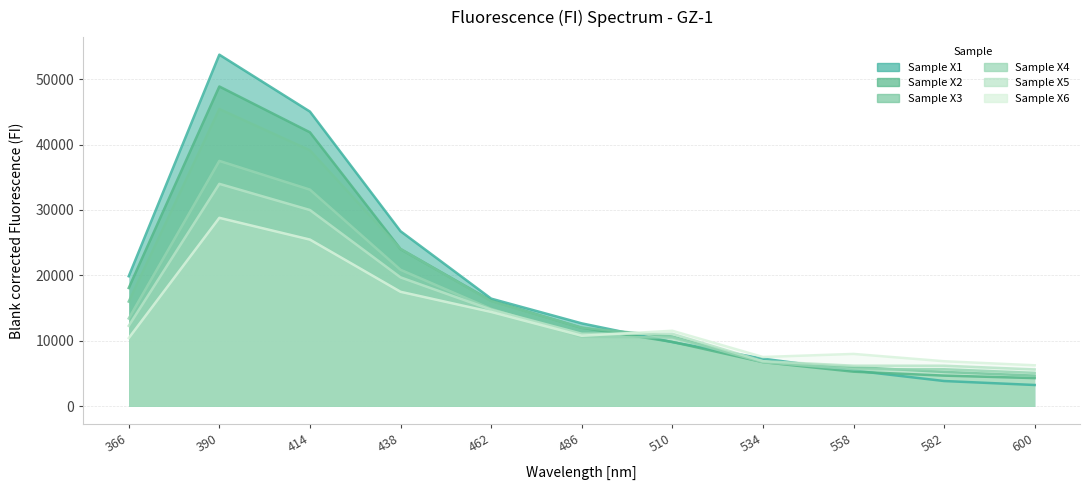

What is the value of the Sample X5 point at the 10th from the left?

6210